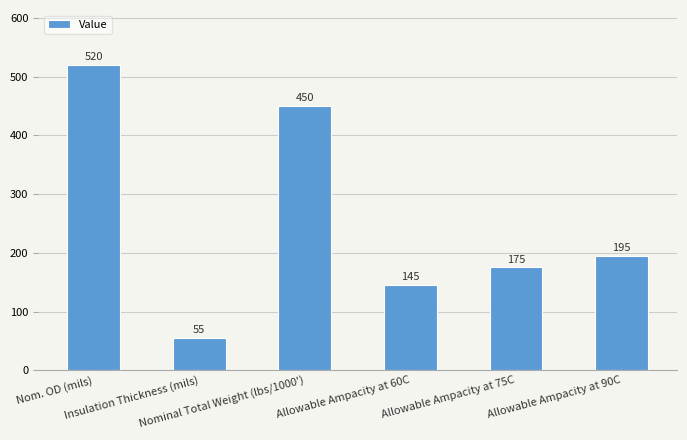

What is the label of the 2nd bar from the right?

Allowable Ampacity at 75C